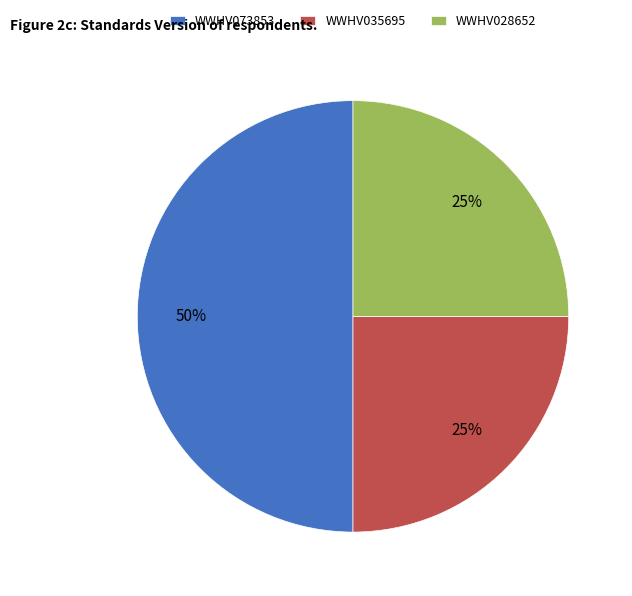

Which slice is the largest?

WWHV073853